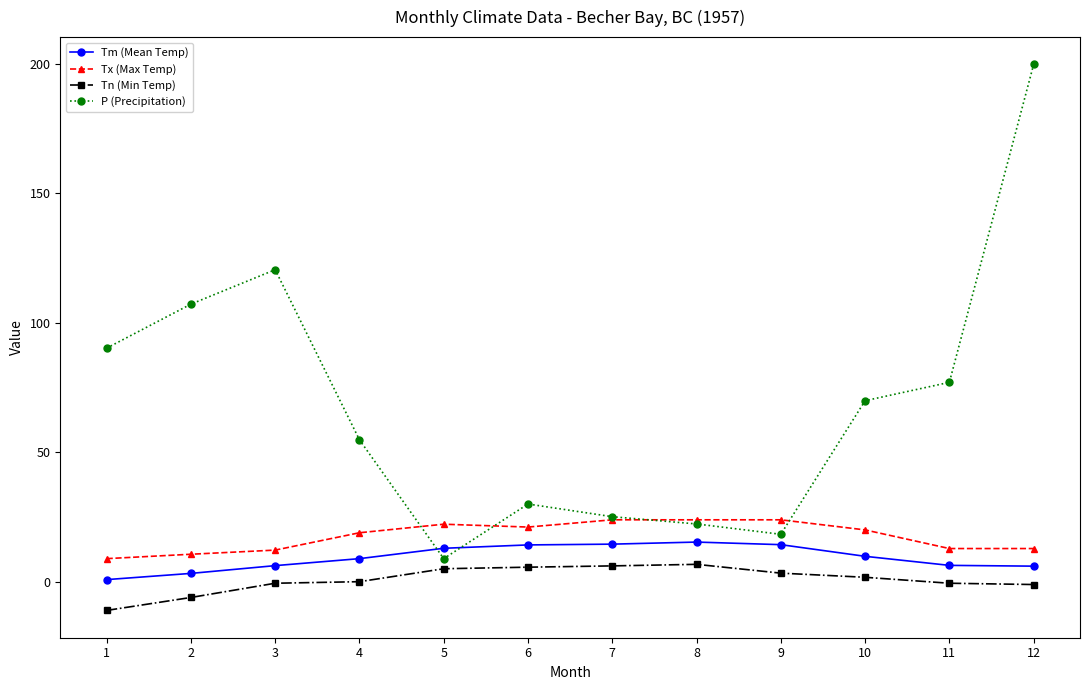

At which category is the sum across all series the highest?

12